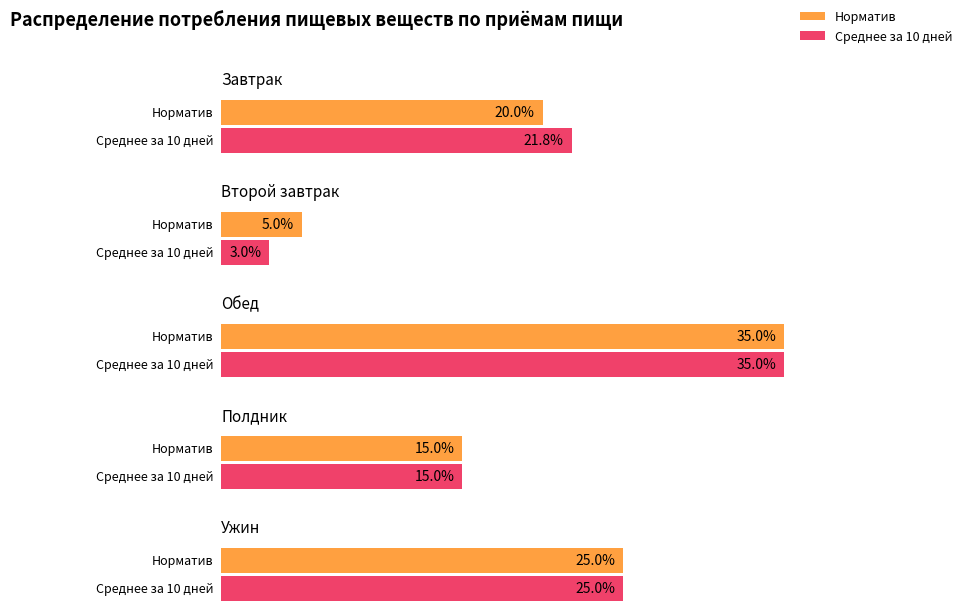

List the labels in order of Норматив value, smallest first.

Второй завтрак, Полдник, Завтрак, Ужин, Обед